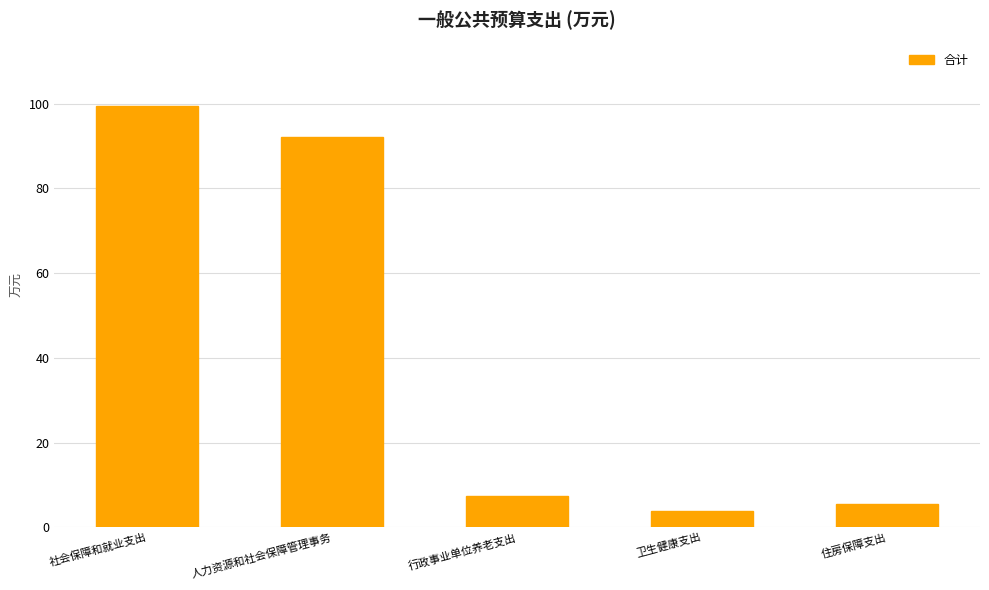

Where is the data nearest to the value 51?

人力资源和社会保障管理事务